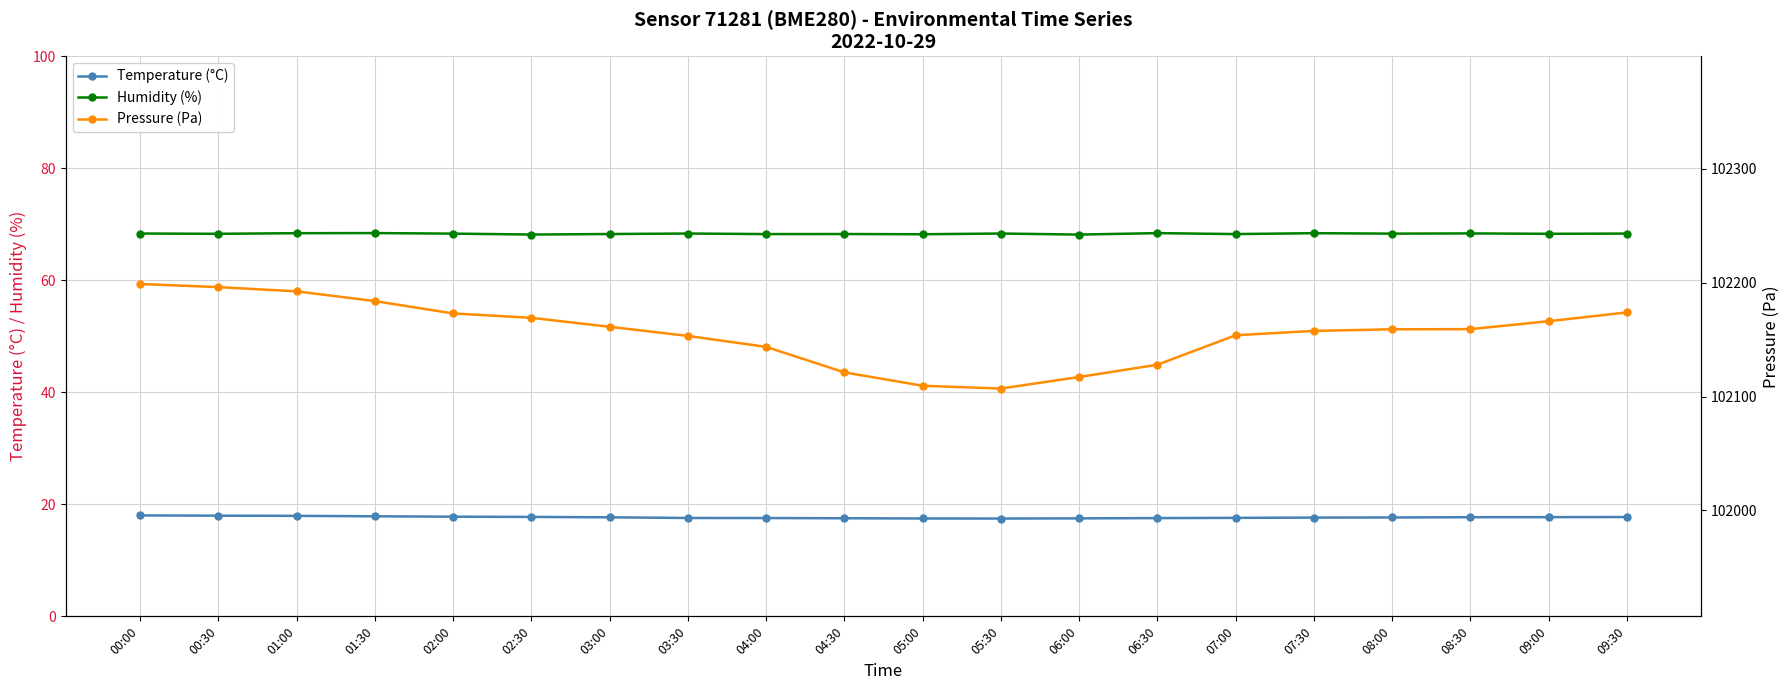

True or false: Temperature (°C) and Pressure (Pa) cross at least once.

False